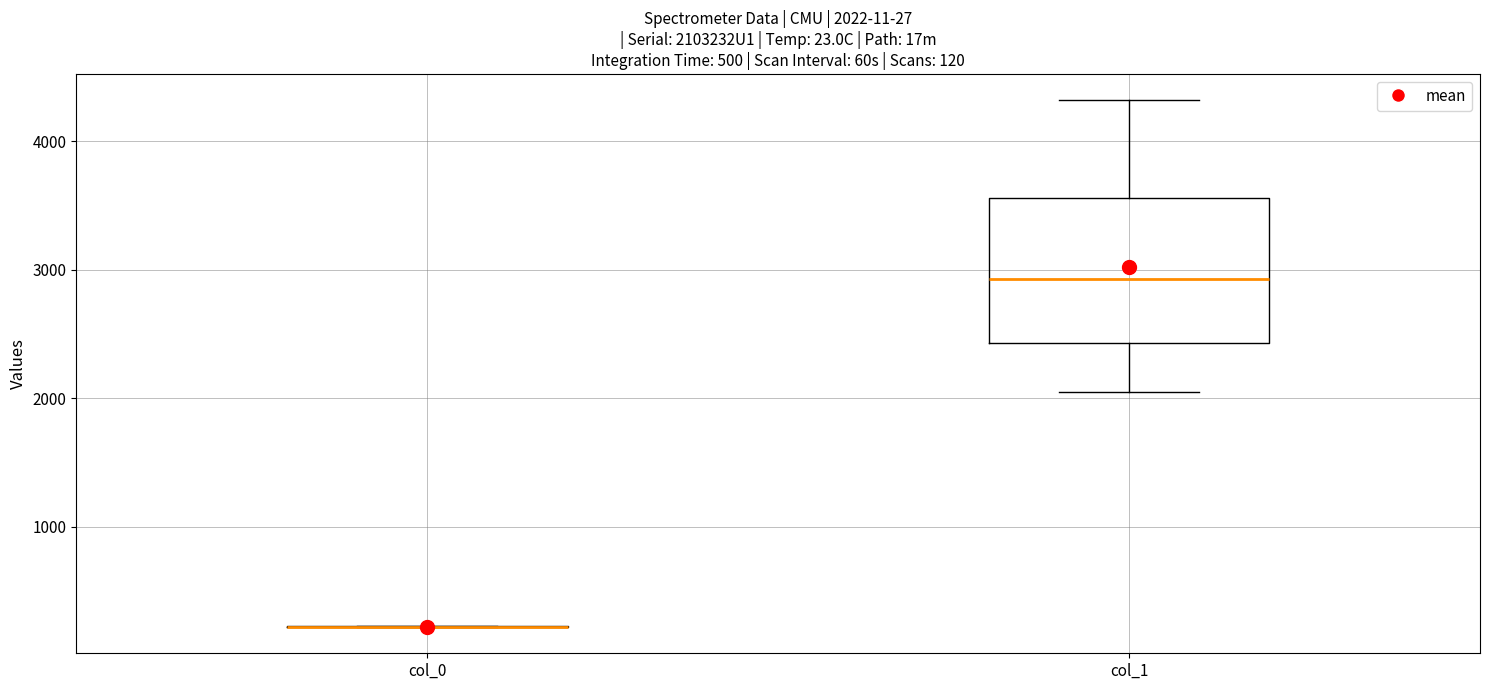

Comparing the boxes themselves (not the whiskers), which one is the tallest?

col_1